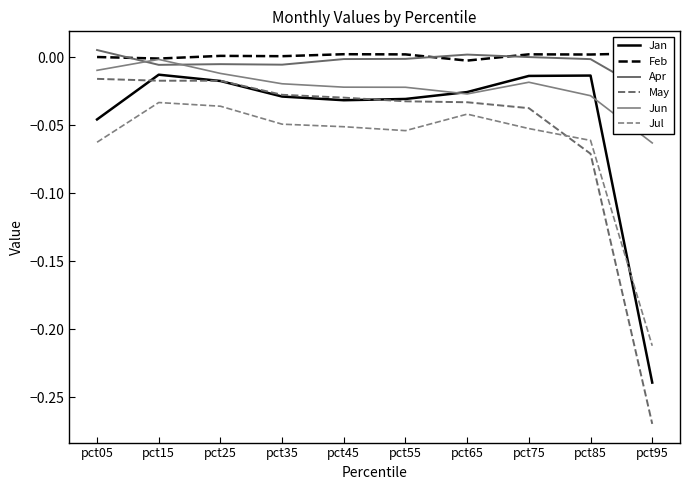

Reading right to left, transcribe all the data shown in this chart.

Jan: pct95=-0.2	pct85=-0.0	pct75=-0.0	pct65=-0.0	pct55=-0.0	pct45=-0.0	pct35=-0.0	pct25=-0.0	pct15=-0.0	pct05=-0.0
Feb: pct95=0.0	pct85=0.0	pct75=0.0	pct65=-0.0	pct55=0.0	pct45=0.0	pct35=0.0	pct25=0.0	pct15=-0.0	pct05=0.0
Apr: pct95=-0.0	pct85=-0.0	pct75=0.0	pct65=0.0	pct55=-0.0	pct45=-0.0	pct35=-0.0	pct25=-0.0	pct15=-0.0	pct05=0.0
May: pct95=-0.3	pct85=-0.1	pct75=-0.0	pct65=-0.0	pct55=-0.0	pct45=-0.0	pct35=-0.0	pct25=-0.0	pct15=-0.0	pct05=-0.0
Jun: pct95=-0.1	pct85=-0.0	pct75=-0.0	pct65=-0.0	pct55=-0.0	pct45=-0.0	pct35=-0.0	pct25=-0.0	pct15=-0.0	pct05=-0.0
Jul: pct95=-0.2	pct85=-0.1	pct75=-0.1	pct65=-0.0	pct55=-0.1	pct45=-0.1	pct35=-0.0	pct25=-0.0	pct15=-0.0	pct05=-0.1